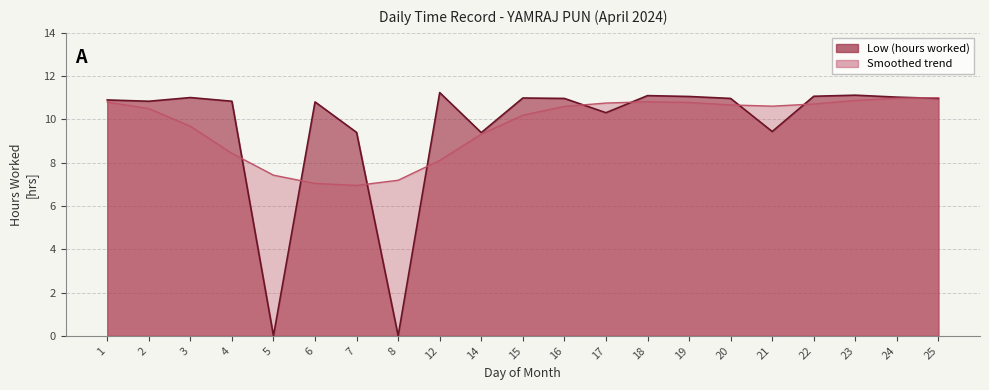

Reading right to left, what are all the values shown in this chart?

25=11.0	24=11.0	23=11.1	22=11.1	21=9.4	20=11.0	19=11.1	18=11.1	17=10.3	16=11.0	15=11.0	14=9.4	12=11.2	8=0.0	7=9.4	6=10.8	5=0.0	4=10.8	3=11.0	2=10.8	1=10.9